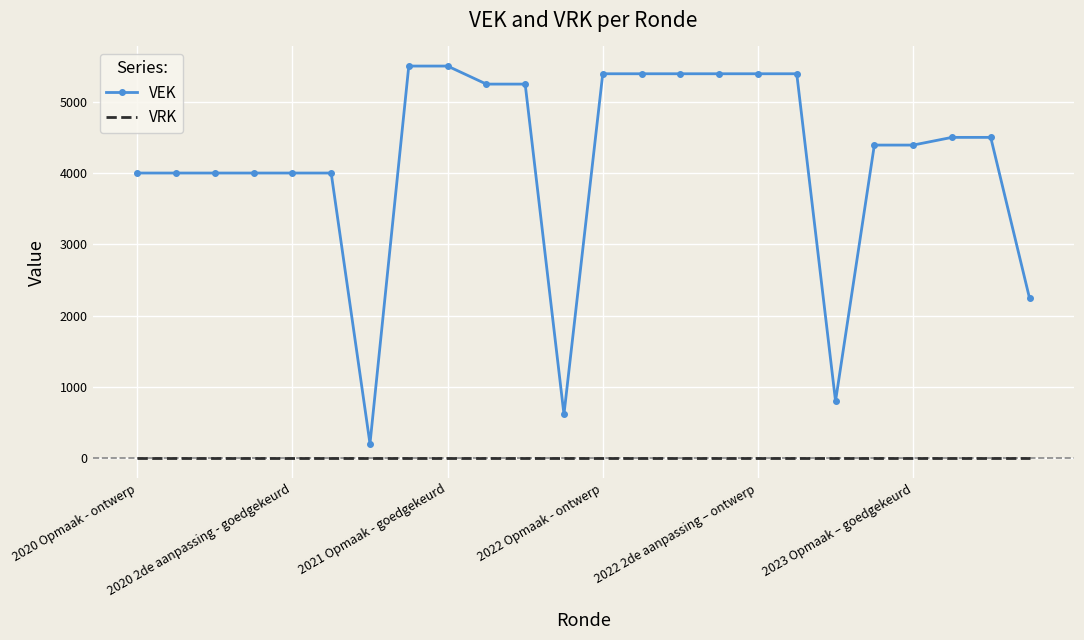

True or false: VEK and VRK cross at least once.

False